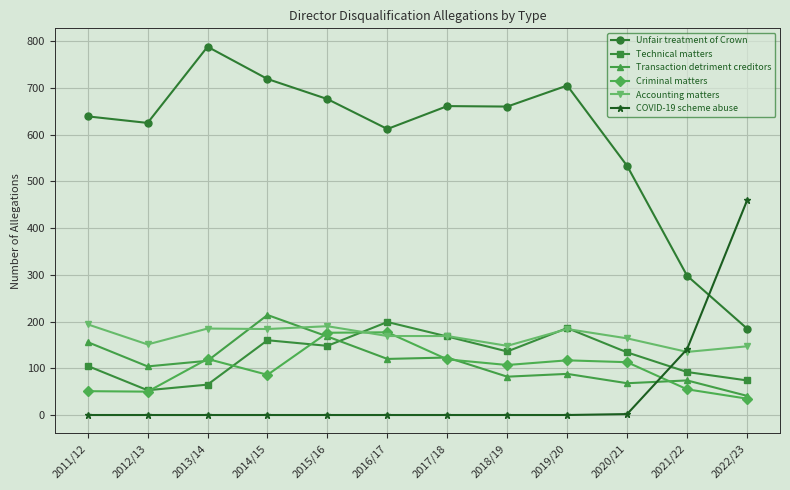

What is the sum of all Criminal matters values?

1206